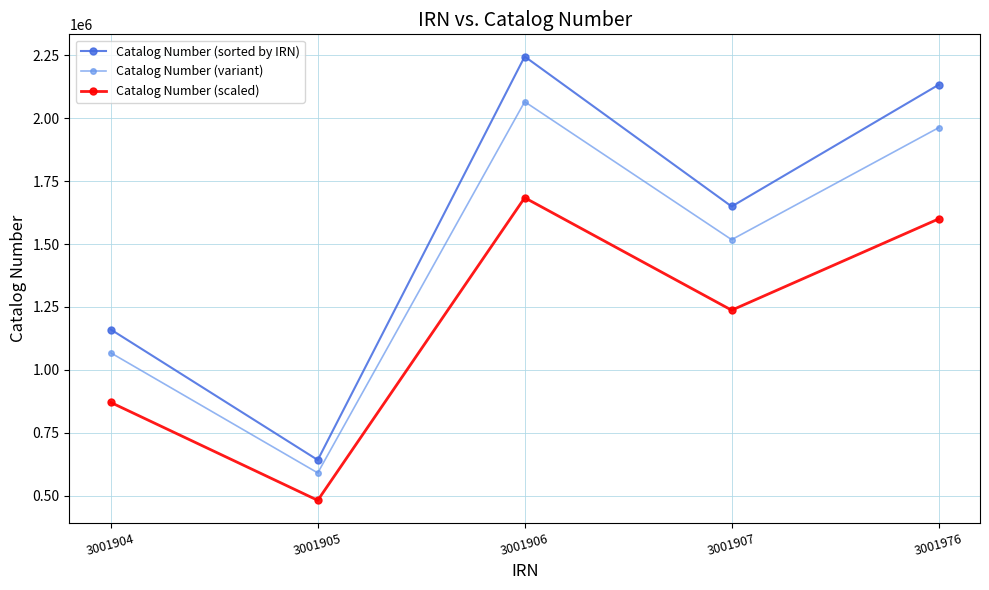

True or false: Catalog Number (sorted by IRN) and Catalog Number (scaled) cross at least once.

False